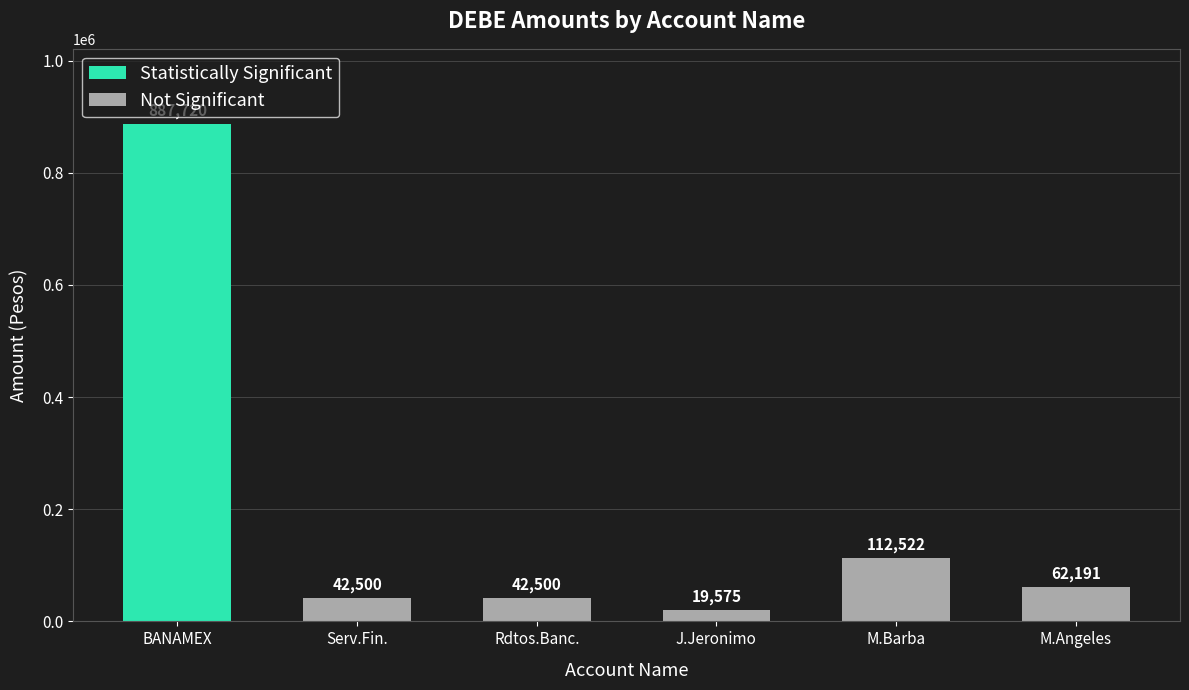

What is the maximum value shown in the chart?

887720.2